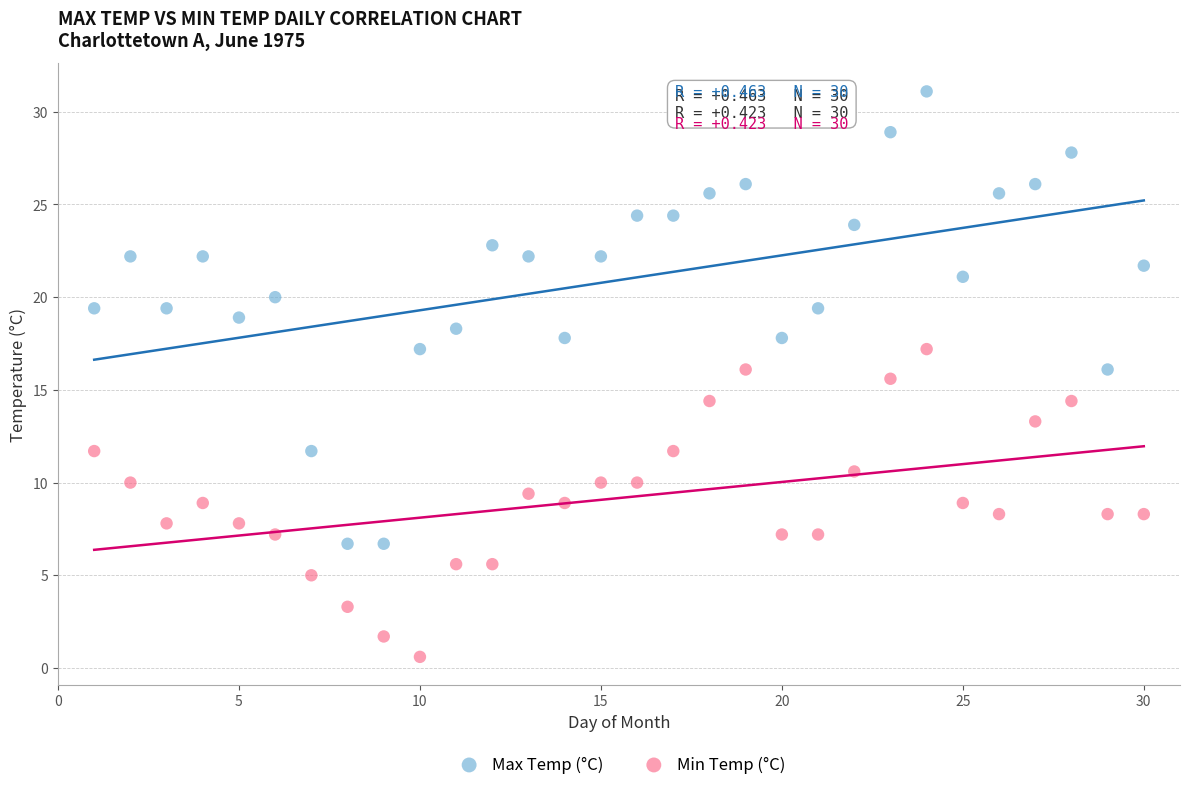

Across all data points, what is the range of X values (max minus min)?

29.0